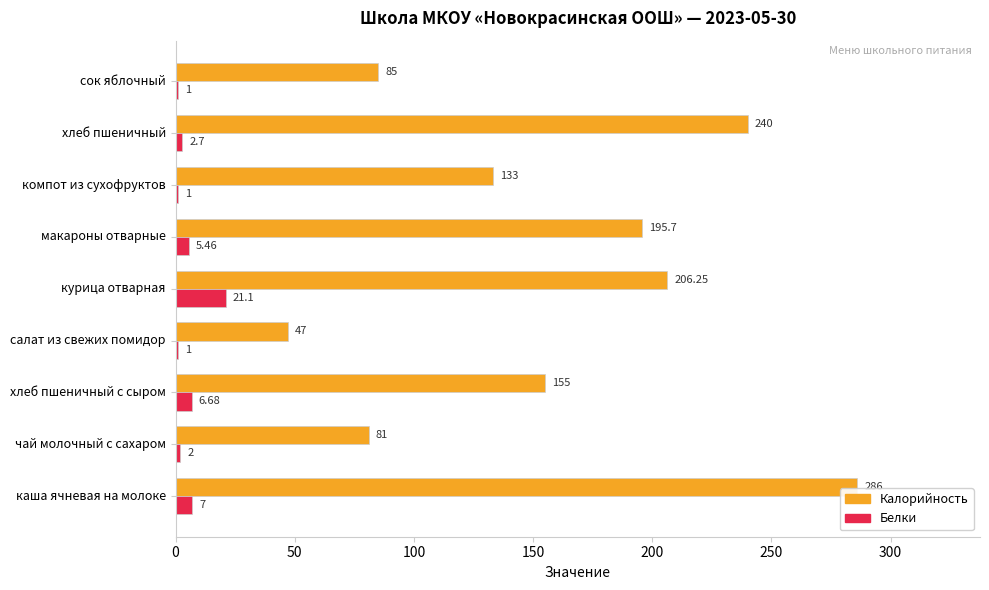

What is the sum of the Калорийность values at чай молочный с сахаром and хлеб пшеничный с сыром?

236.0